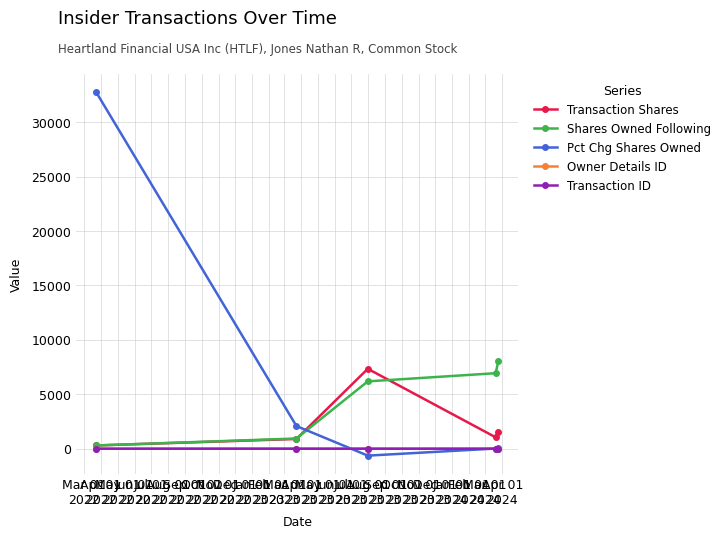

What is the maximum value shown in the chart?

32767